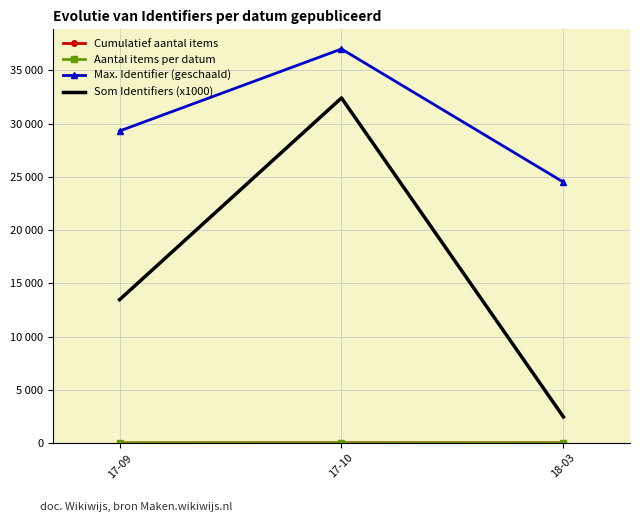

Reading left to right, transcribe all the data shown in this chart.

Cumulatief aantal items: 5	16	17
Aantal items per datum: 5	11	1
Max. Identifier (geschaald): 29300	37000	24500
Som Identifiers (x1000): 13457	32404	2454